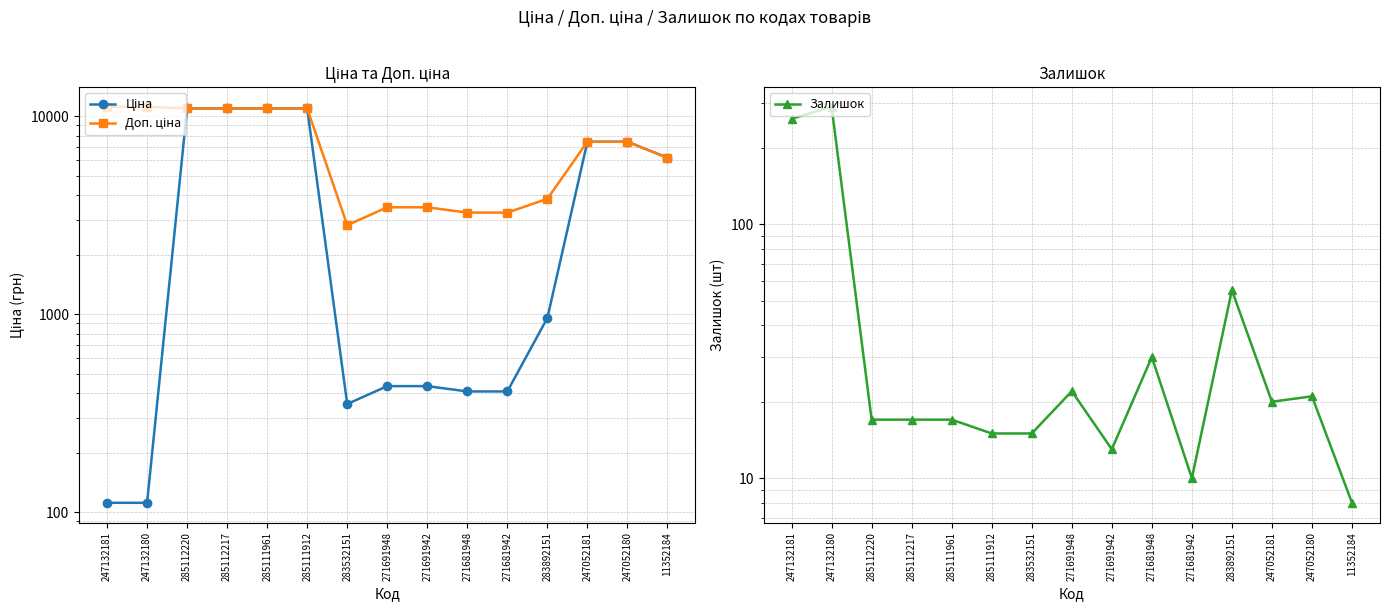

True or false: Ціна and Доп. ціна cross at least once.

False